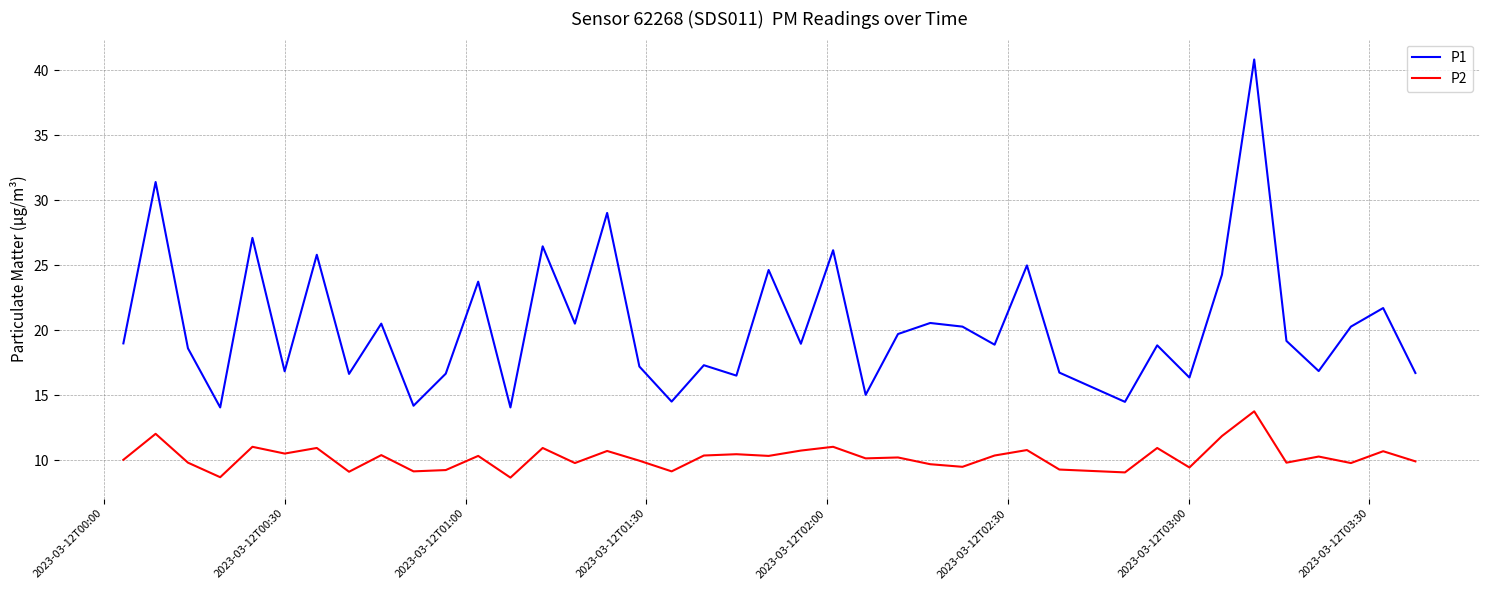

Which series has the largest range (max minus min)?

P1